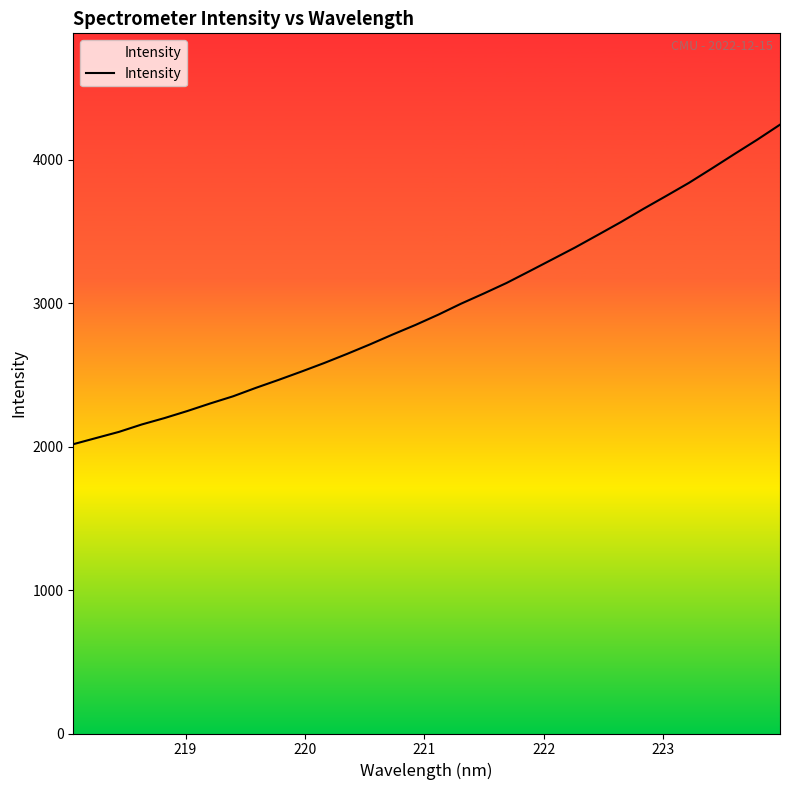

What is the difference between the maximum and minimum values?

2227.3